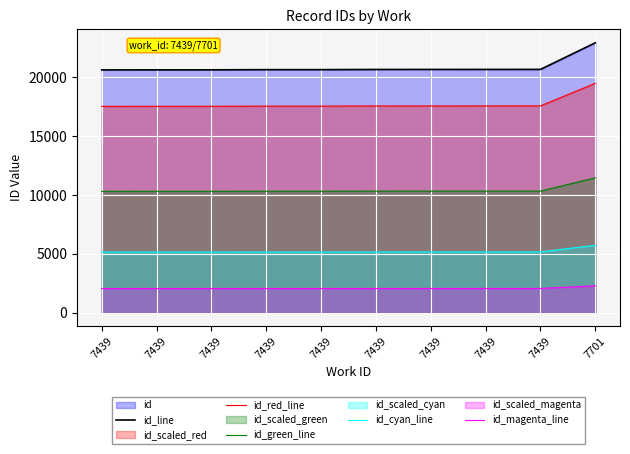

Where does the id_red_line series first go above 17568?

7439